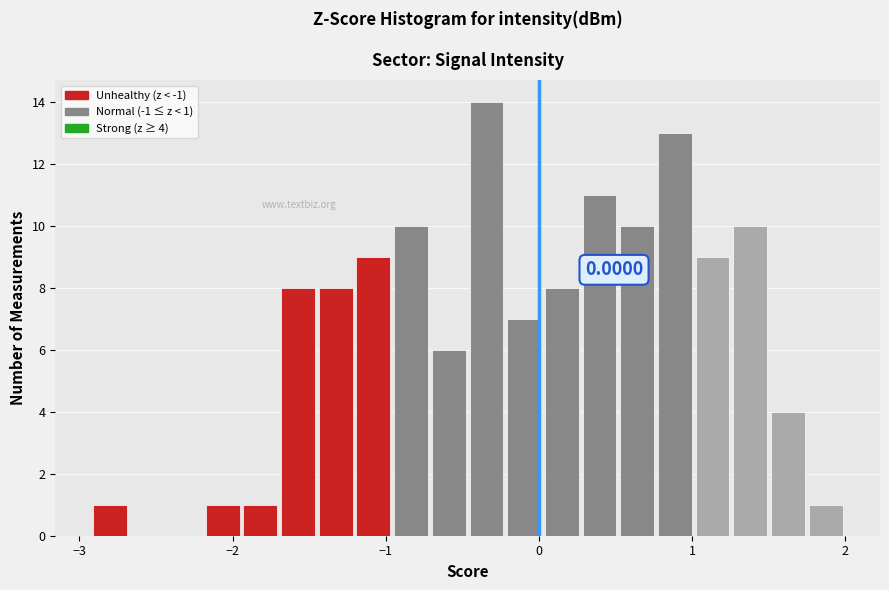

Around what value on the x-axis is the tallest bar? Give the approximate position of its centre, as read against the axis.

-0.3